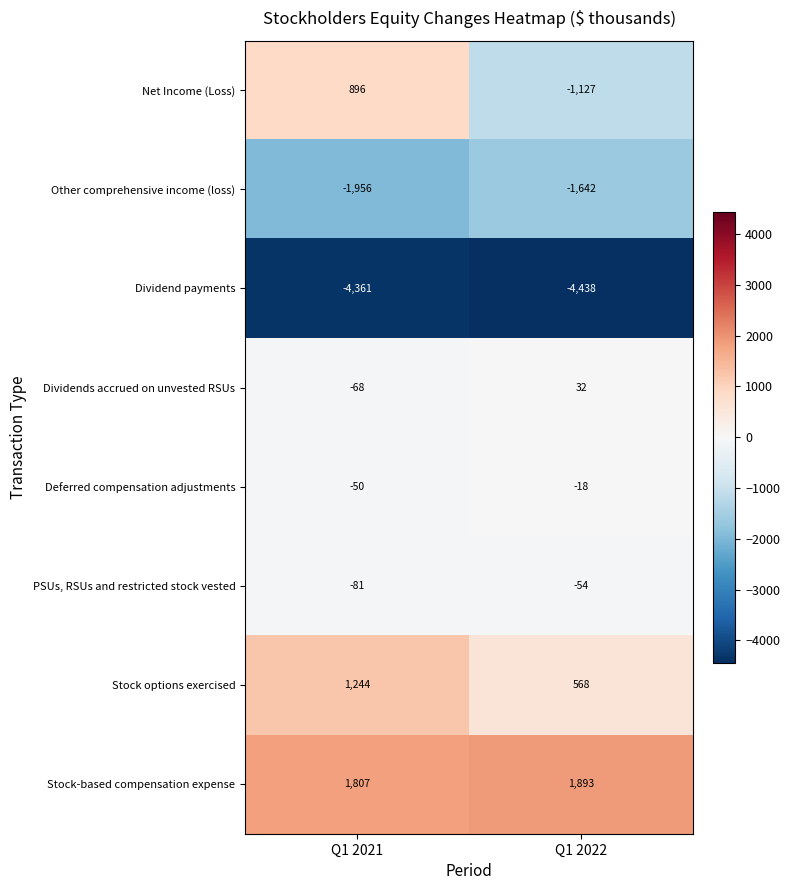

Reading right to left, transcribe all the data shown in this chart.

Net Income (Loss): -1127	896
Other comprehensive income (loss): -1642	-1956
Dividend payments: -4438	-4361
Dividends accrued on unvested RSUs: 32	-68
Deferred compensation adjustments: -18	-50
PSUs, RSUs and restricted stock vested: -54	-81
Stock options exercised: 568	1244
Stock-based compensation expense: 1893	1807